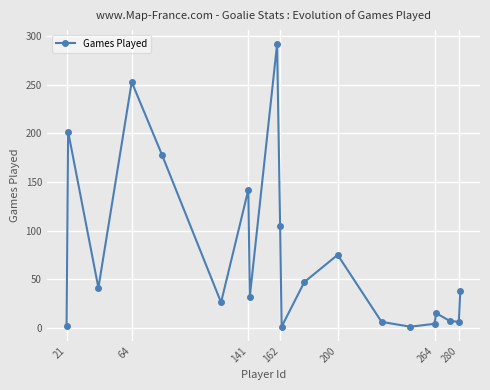

What is the sum of all values?

1473